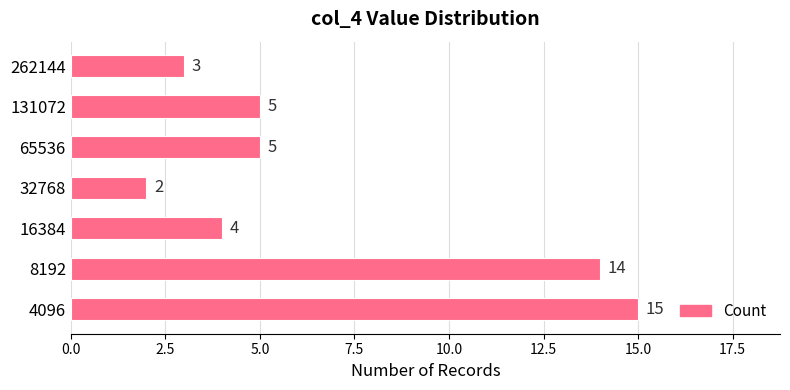

What is the difference between the second highest and minimum values?

12